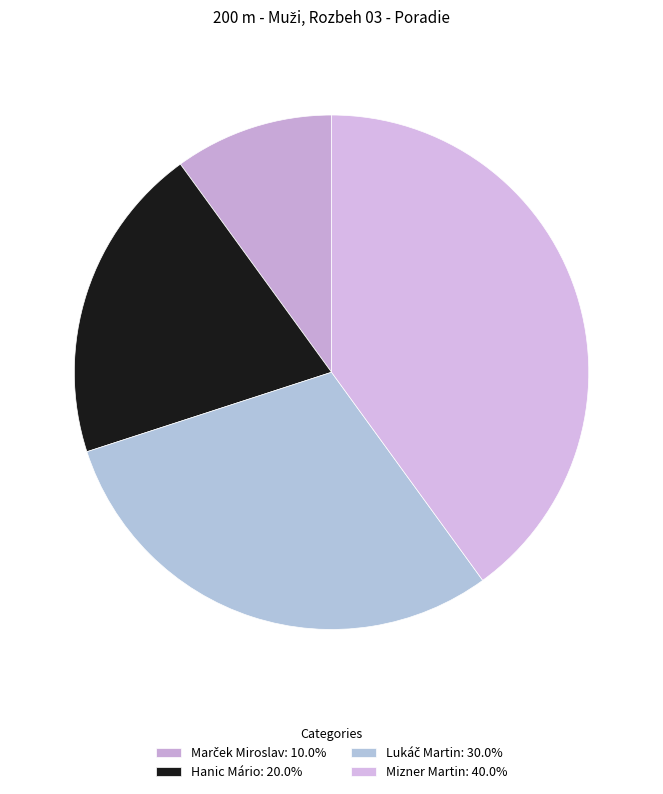

To the nearest percent, what portion does Lukáč Martin represent?

30%